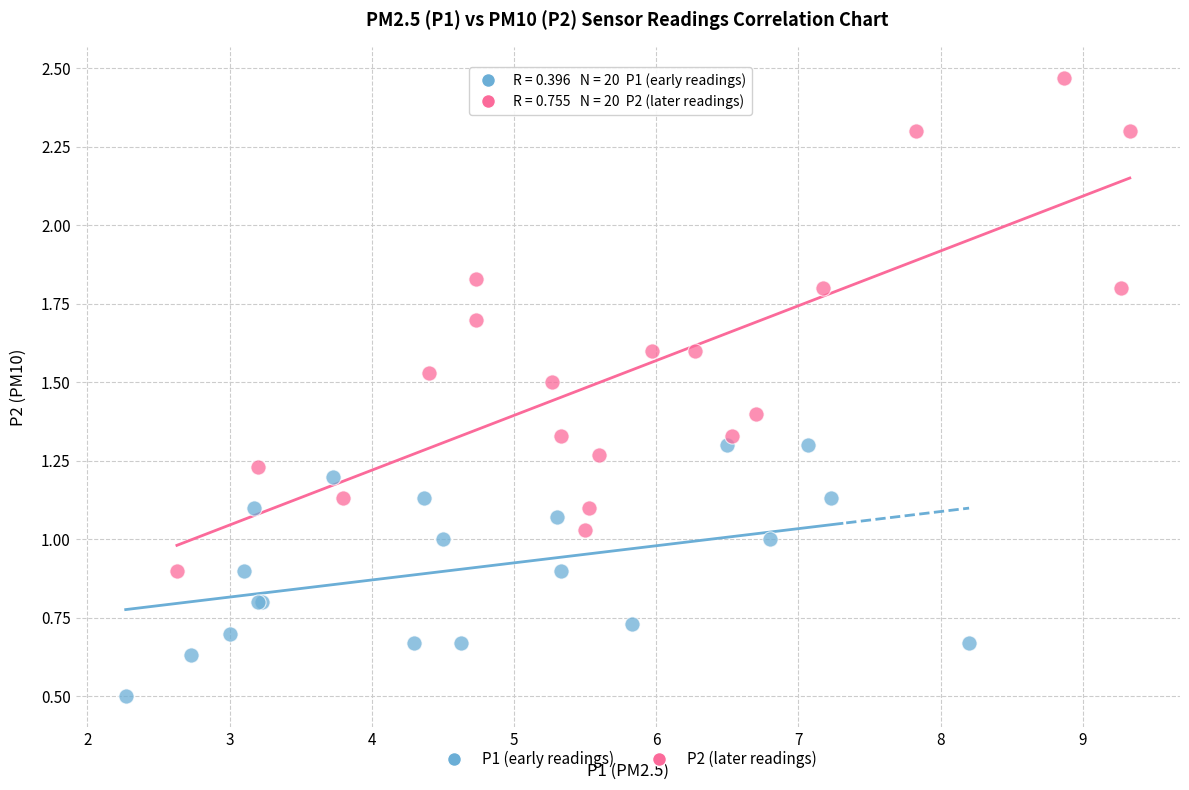

Which series has the largest Y range (max minus min)?

P2 (later readings)